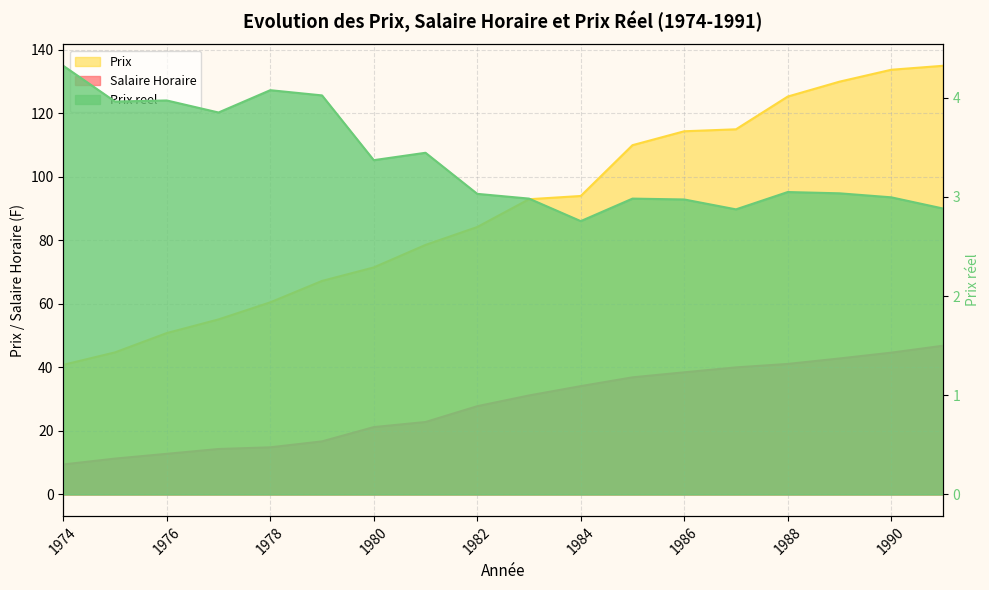

Rank the categories by Salaire Horaire value from lowest to highest.

1974, 1975, 1976, 1977, 1978, 1979, 1980, 1981, 1982, 1983, 1984, 1985, 1986, 1987, 1988, 1989, 1990, 1991